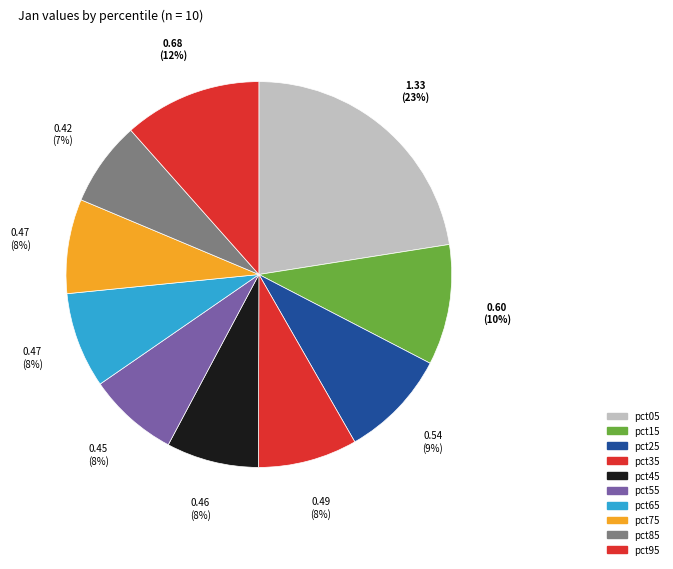

The pct85 slice represents 16% of the pie. True or false?

False